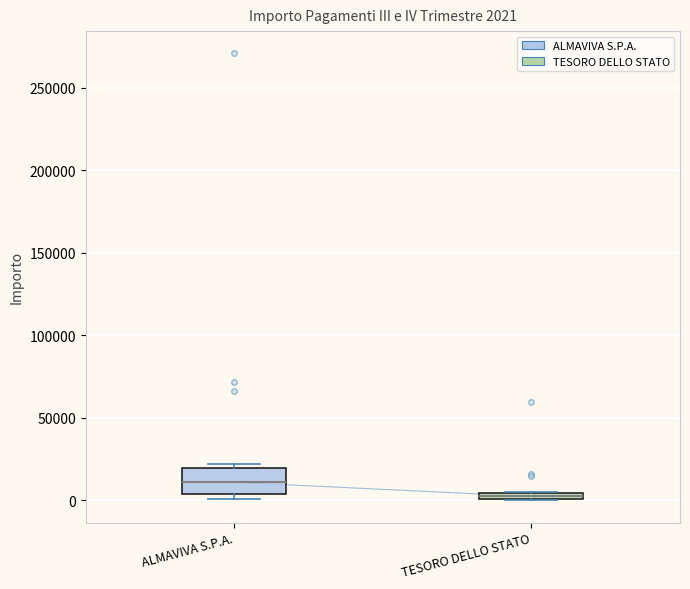

Which box has the lowest median line?

TESORO DELLO STATO